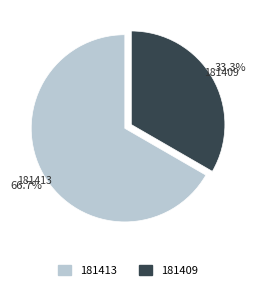

Which category accounts for the majority?

181413